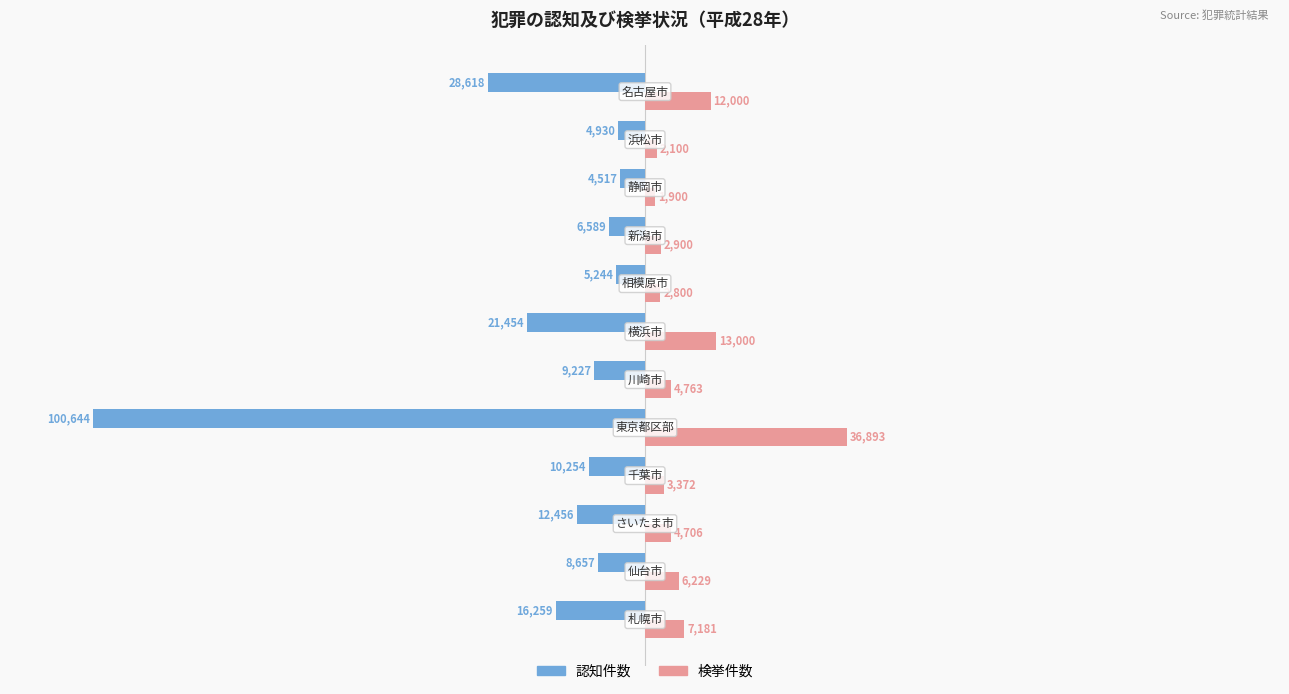

What are all the series names shown in the legend?

認知件数, 検挙件数